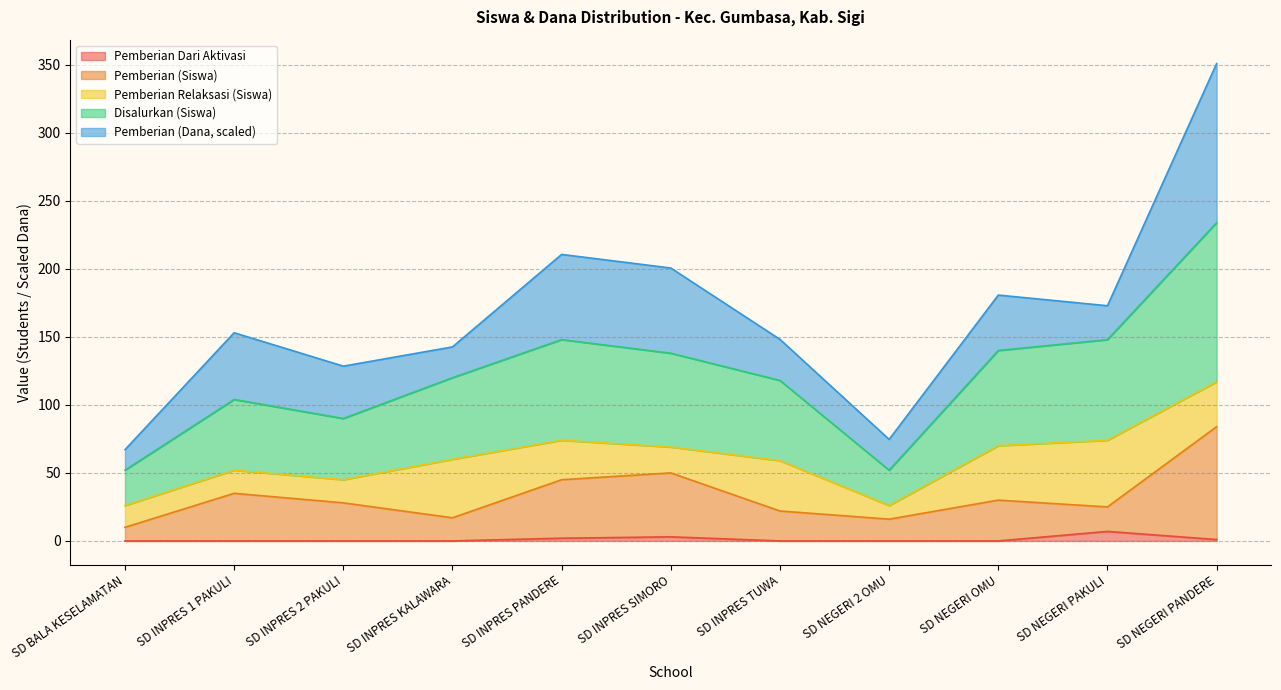

Which series has the largest total across all categories?

Disalurkan (Siswa)